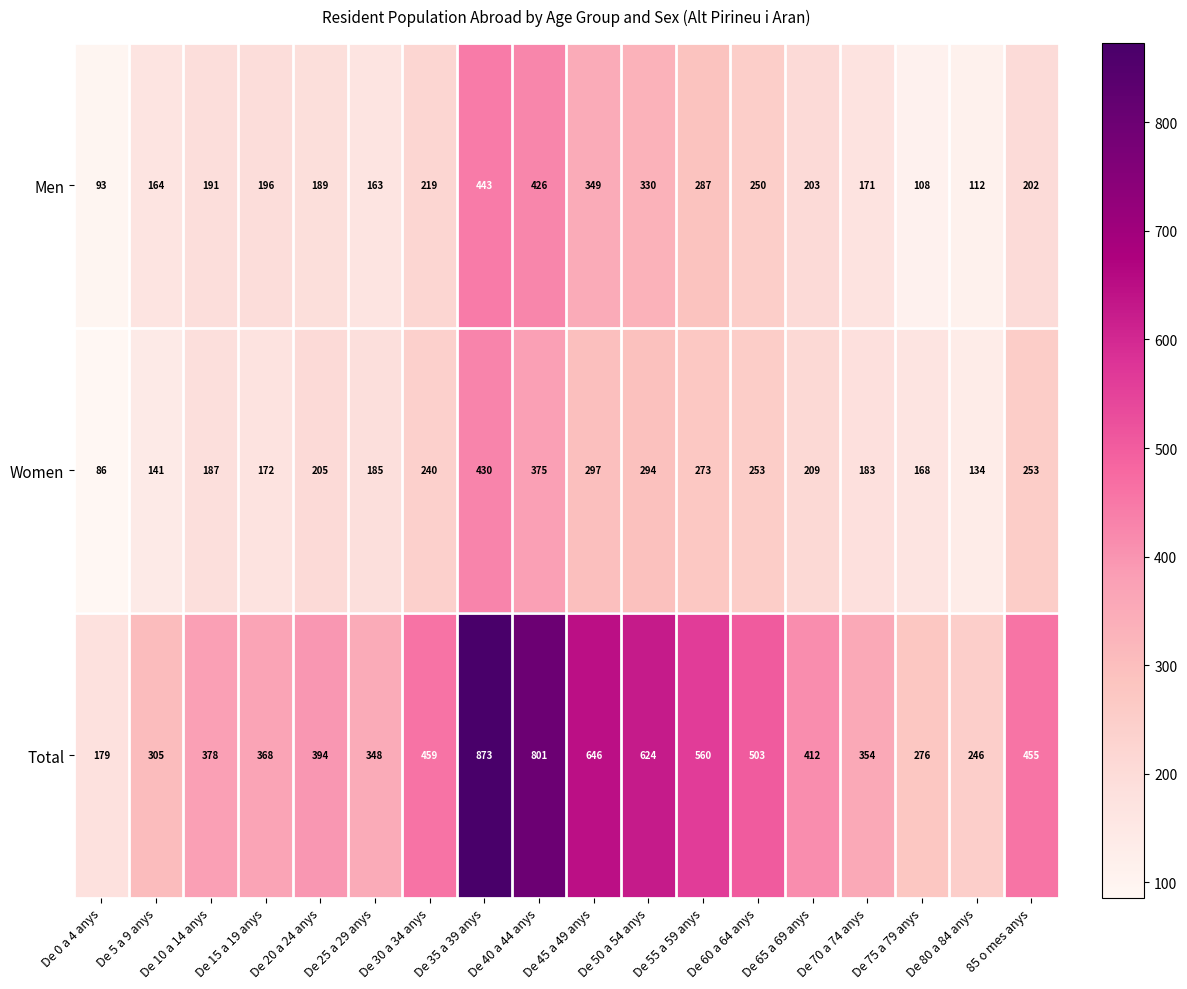

Count the number of data series in this chart.

3